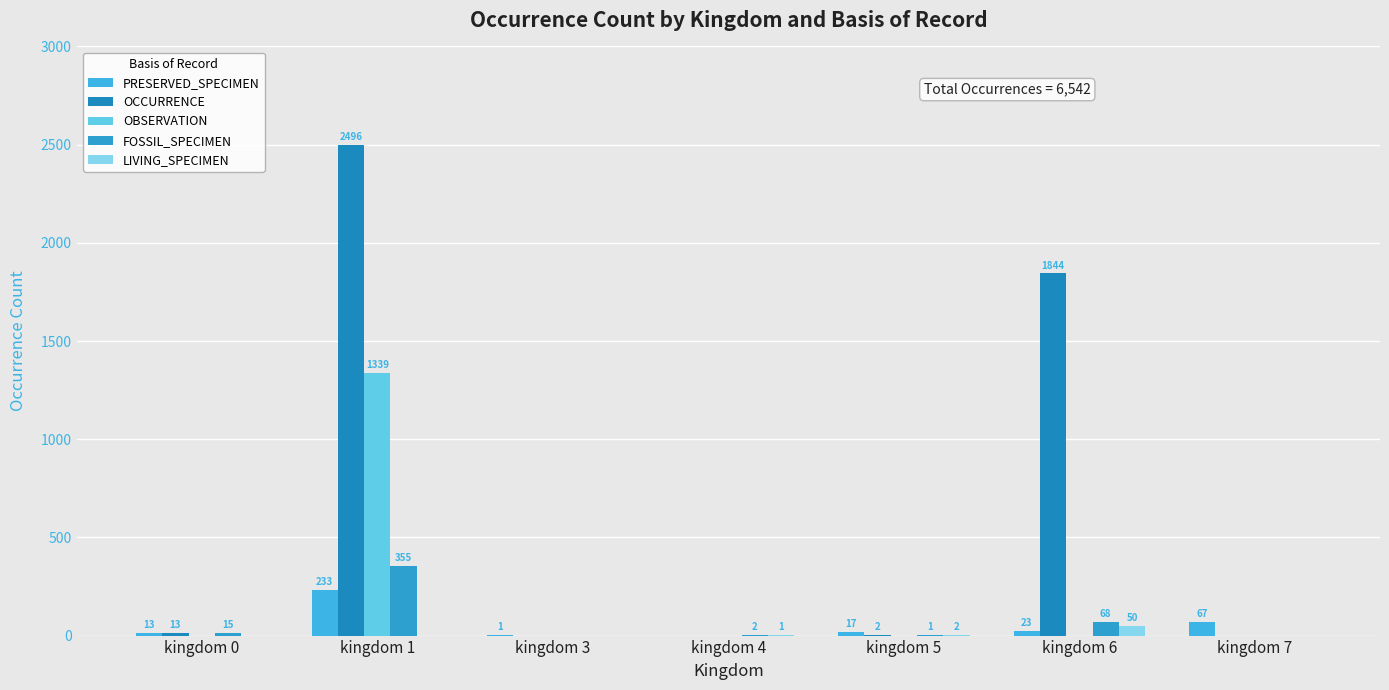

Reading left to right, extract all data points from this chart.

PRESERVED_SPECIMEN: 13	233	1	0	17	23	67
OCCURRENCE: 13	2496	0	0	2	1844	0
OBSERVATION: 0	1339	0	0	0	0	0
FOSSIL_SPECIMEN: 15	355	0	2	1	68	0
LIVING_SPECIMEN: 0	0	0	1	2	50	0